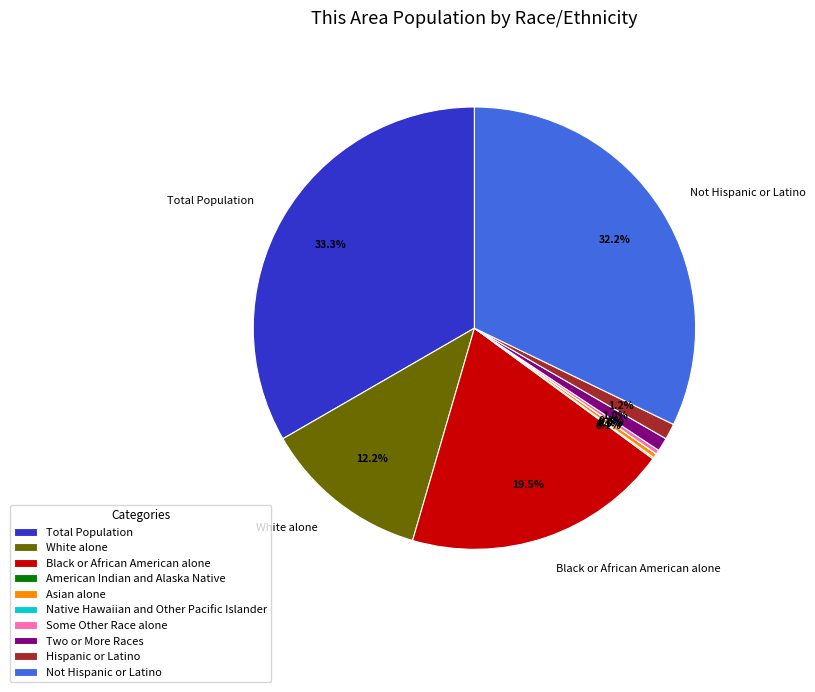

What portion of the pie excludes Black or African American alone?

80.5%